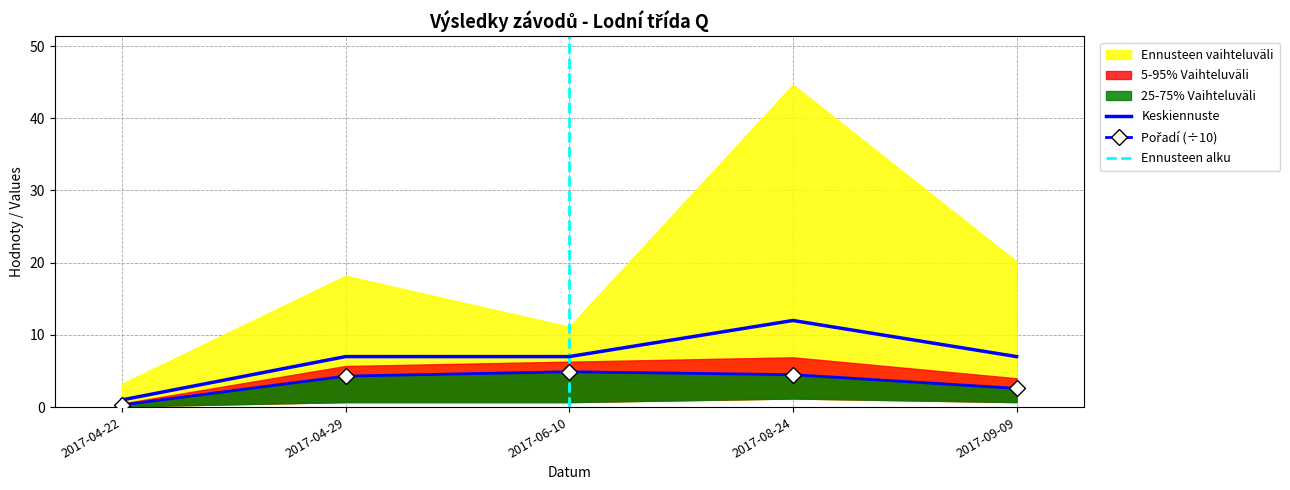

List the labels in order of Pořadí value, smallest first.

2017-04-22, 2017-09-09, 2017-04-29, 2017-08-24, 2017-06-10